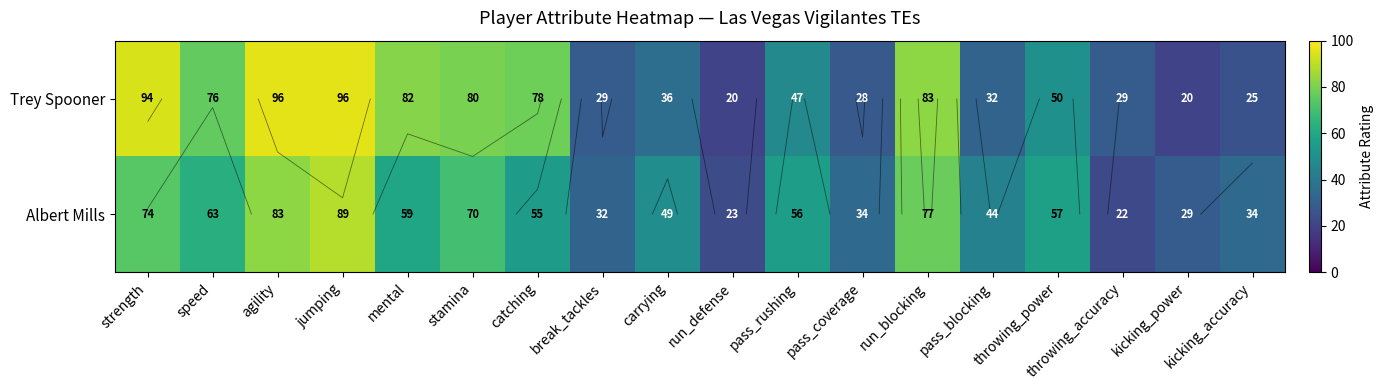

What is the total value across all series at jumping?

185